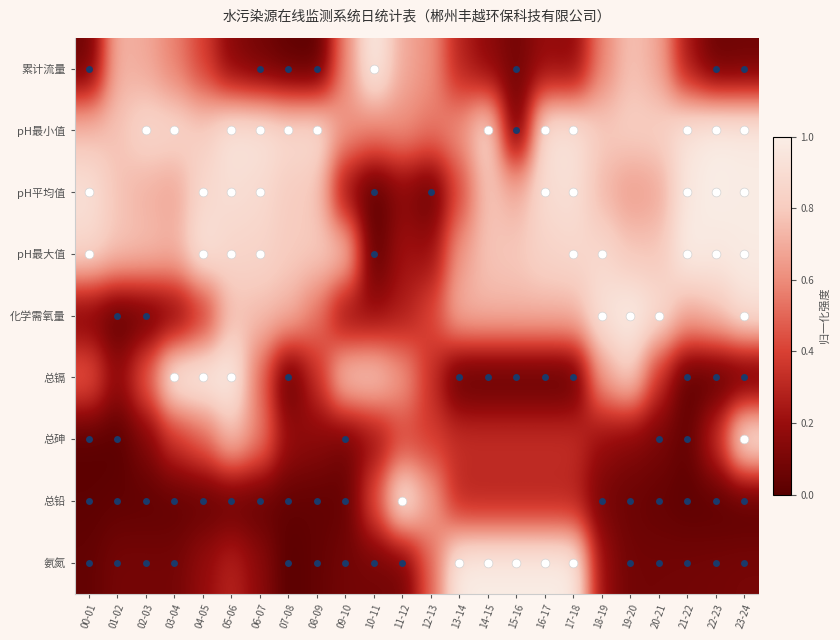

At how many categories does at least one series exceed 0?

24